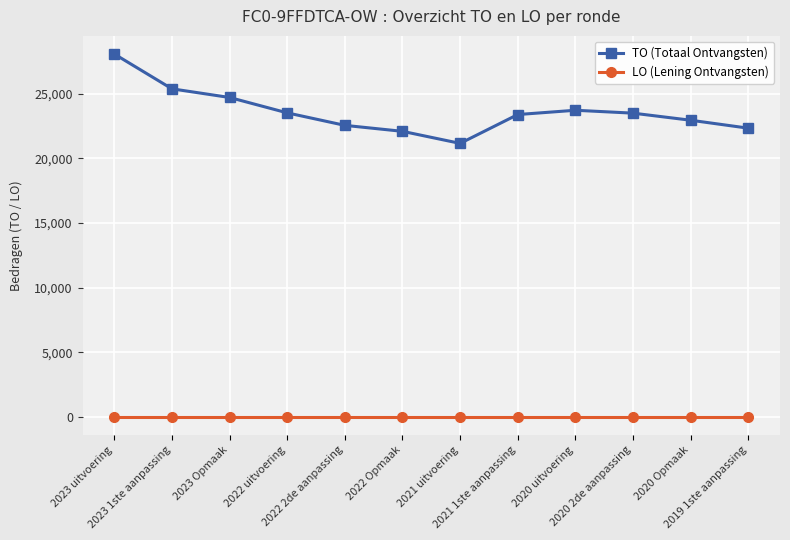

How many data points does each series have?

12